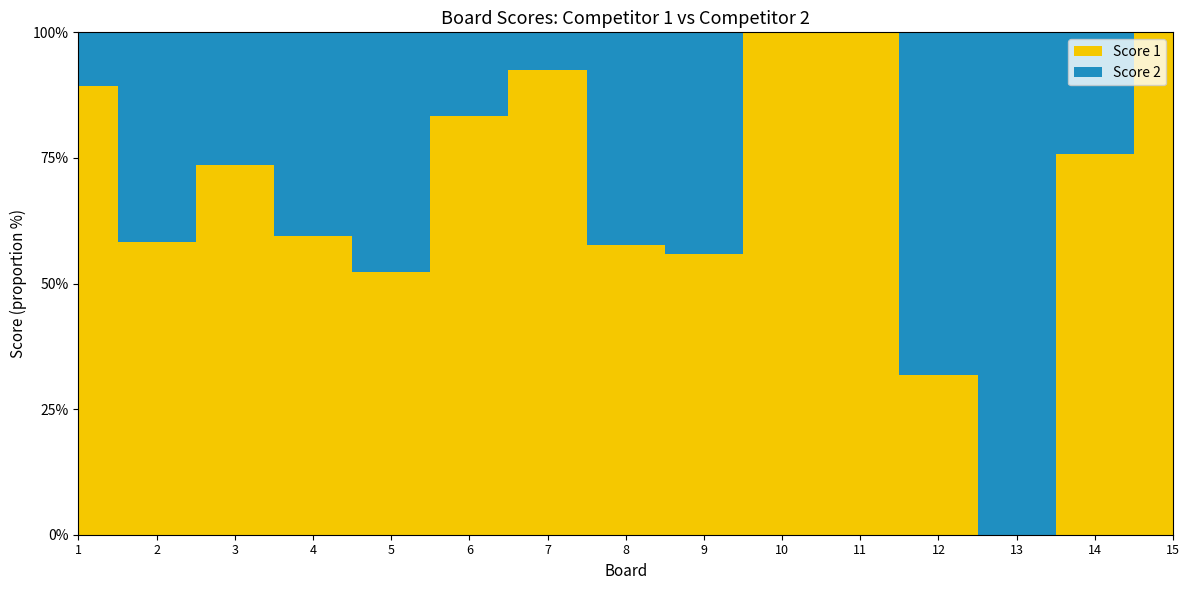

Reading left to right, what are all the values shown in this chart?

Score 2: 3	15	9	15	21	5	2	14	15	0	0	15	25	8	0
Score 1: 25	21	25	22	23	25	25	19	19	25	25	7	0	25	25